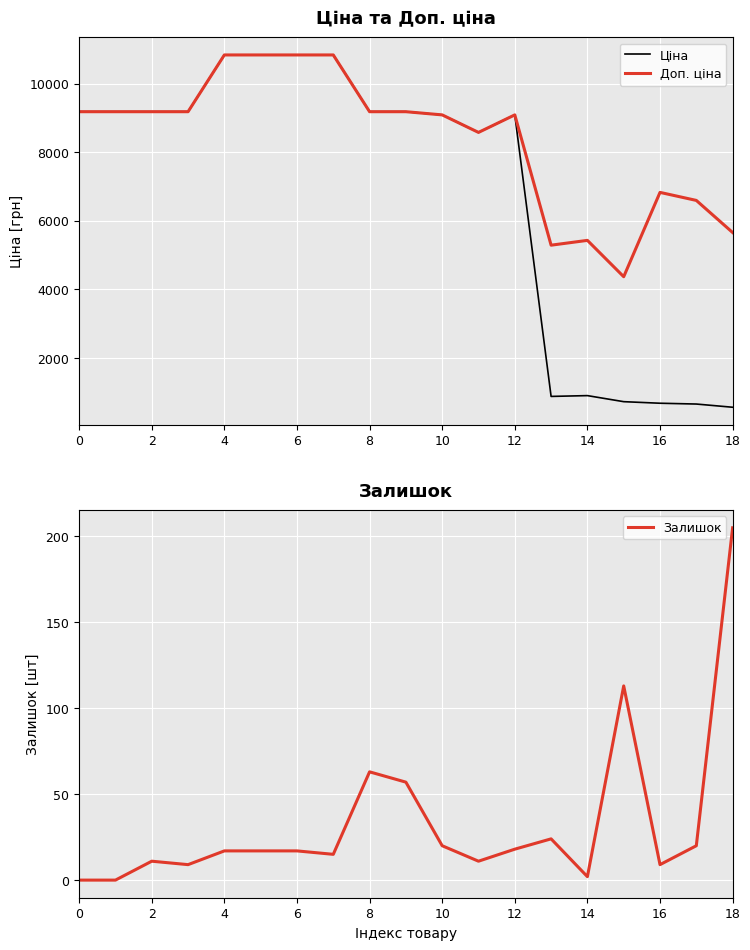

True or false: Ціна and Доп. ціна intersect in this chart.

False